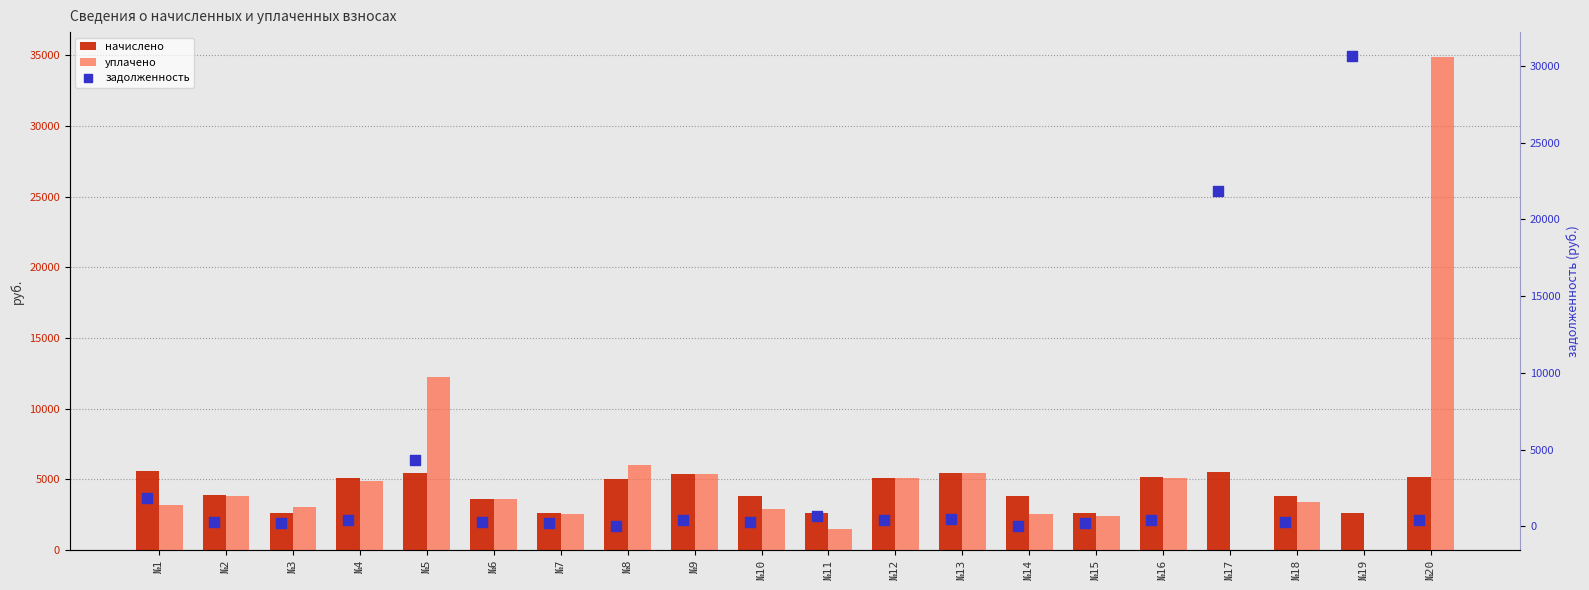

What is the total value across all series at №14?

6386.2